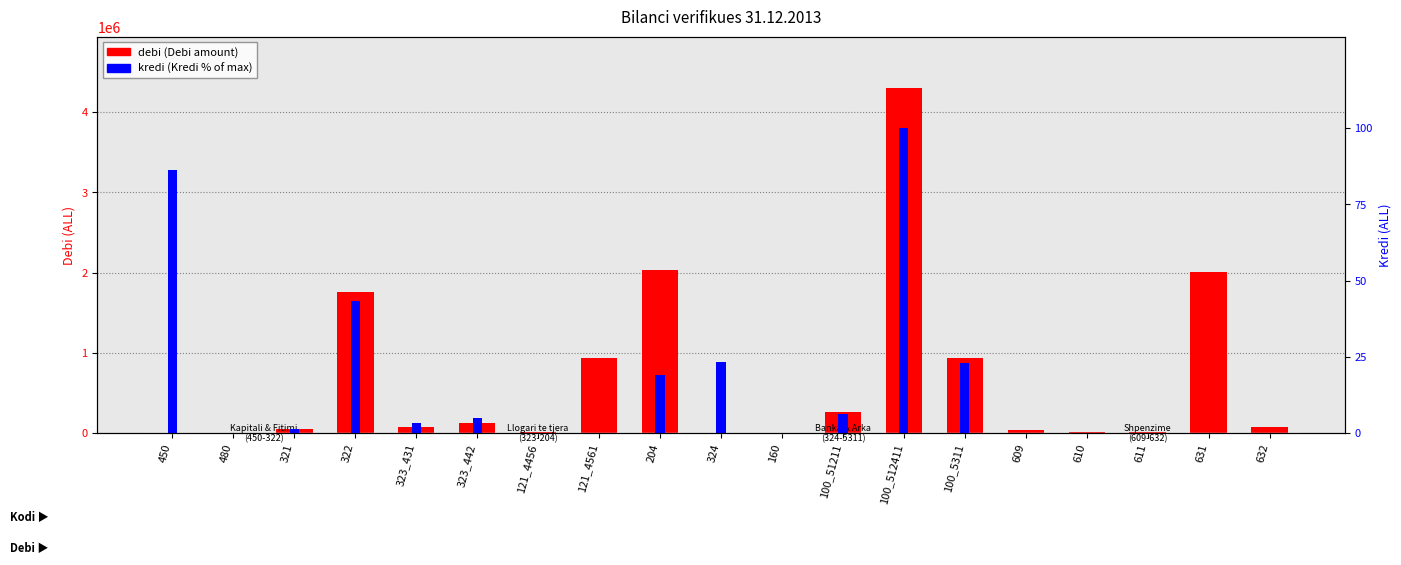

Rank the series by their average value, from lowest to highest.

kredi (Kredi %), debi (Debi)